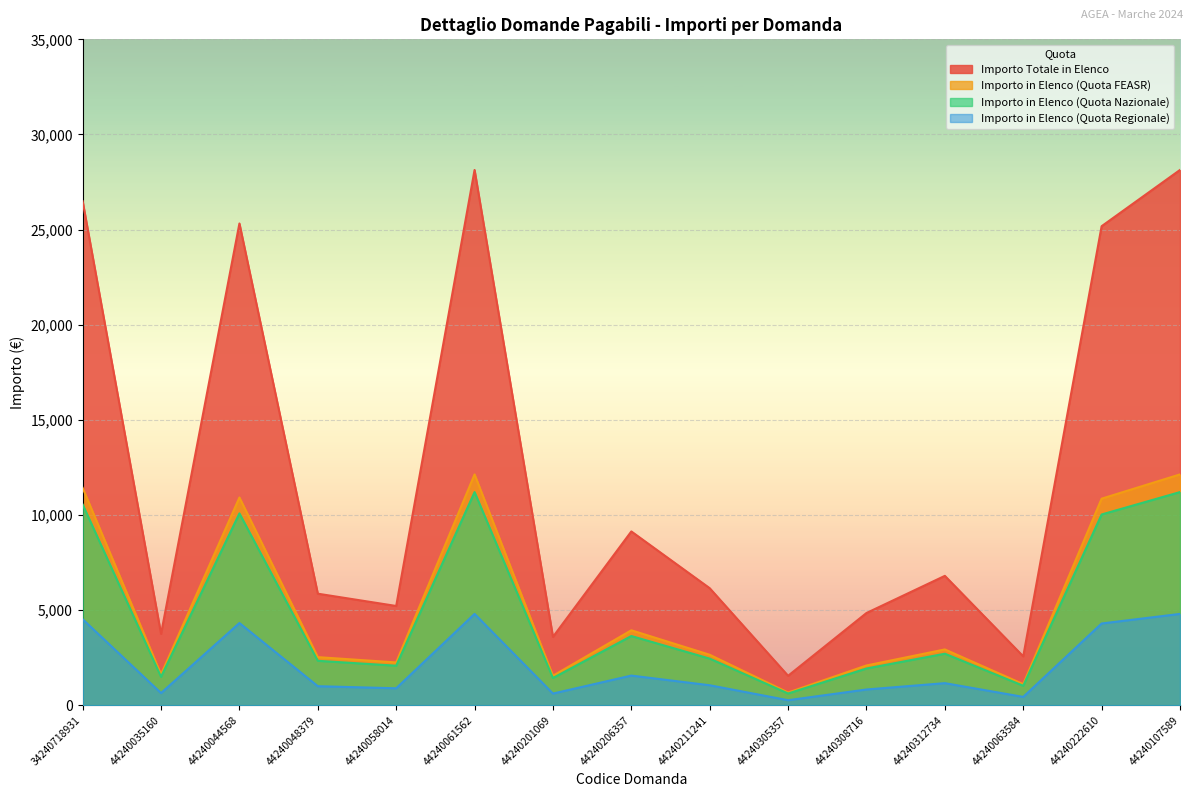

What is the difference between the maximum and minimum values in the Importo in Elenco (Quota Nazionale) series?

10587.3